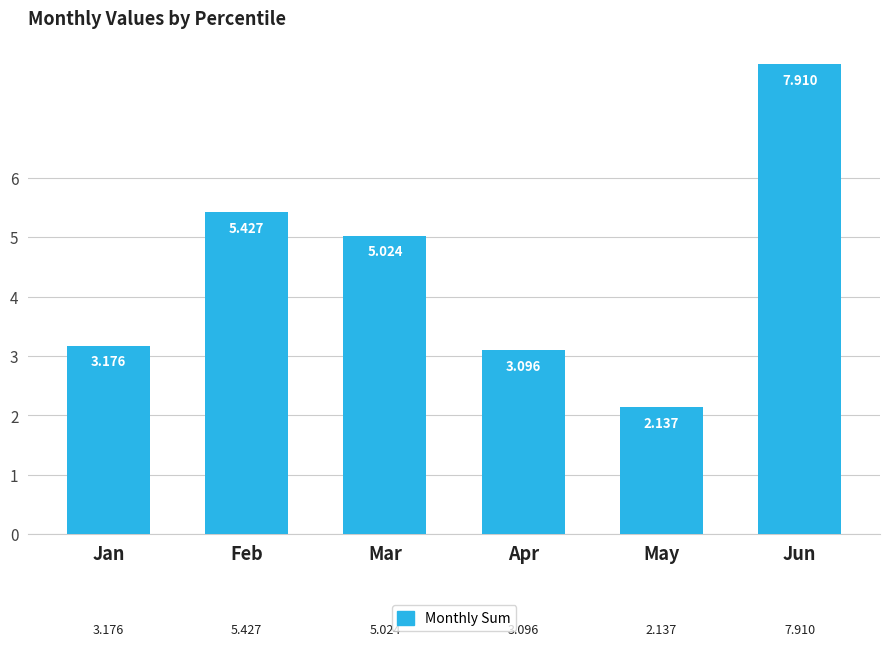

List the labels in order of value, largest first.

Jun, Feb, Mar, Jan, Apr, May